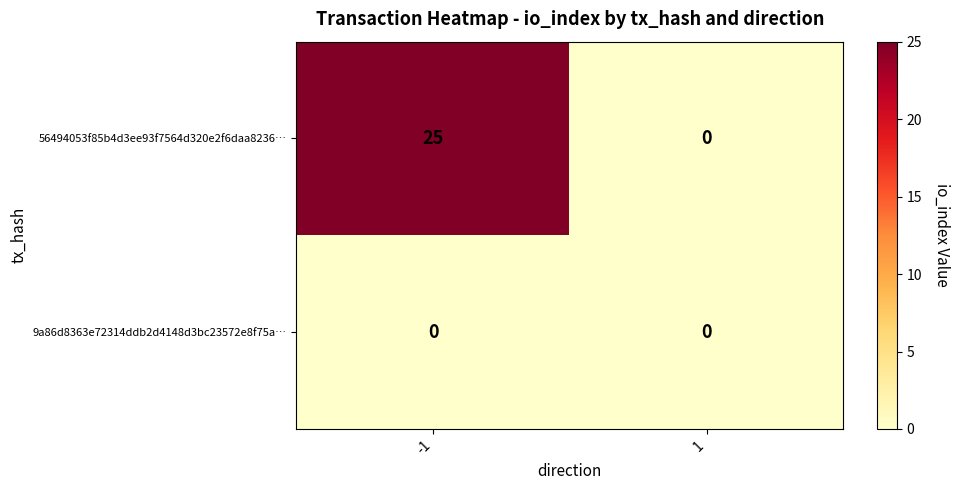

Rank the series by their maximum value, from highest to lowest.

56494053f85b4d3ee93f7564d320e2f6daa8236…, 9a86d8363e72314ddb2d4148d3bc23572e8f75a…